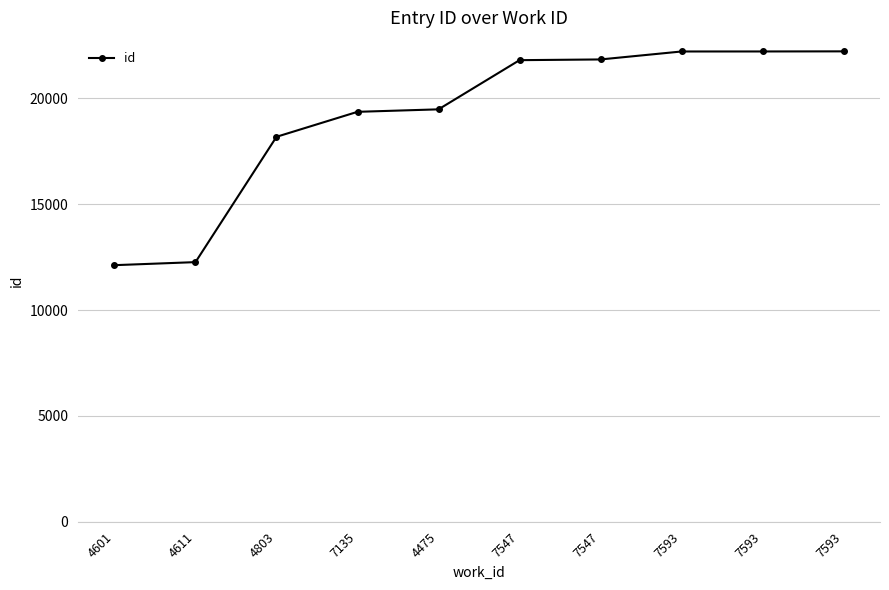

What is the difference between the maximum and minimum values?

10099